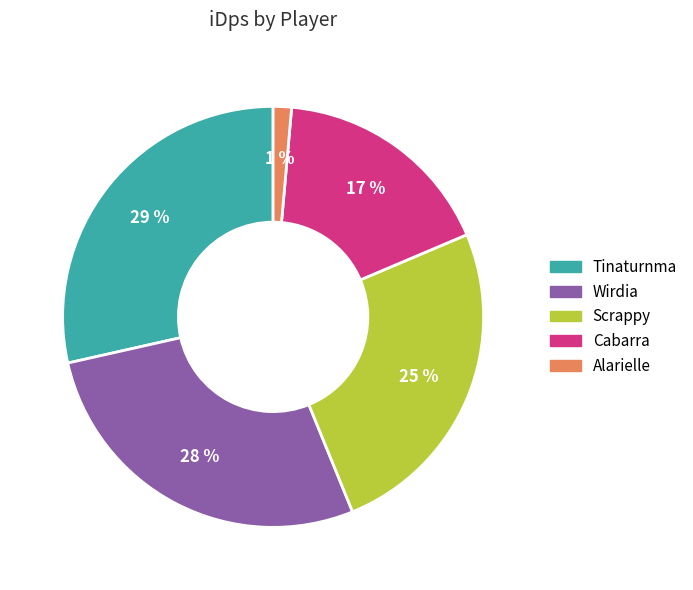

To the nearest percent, what is the average slice percentage?

20%